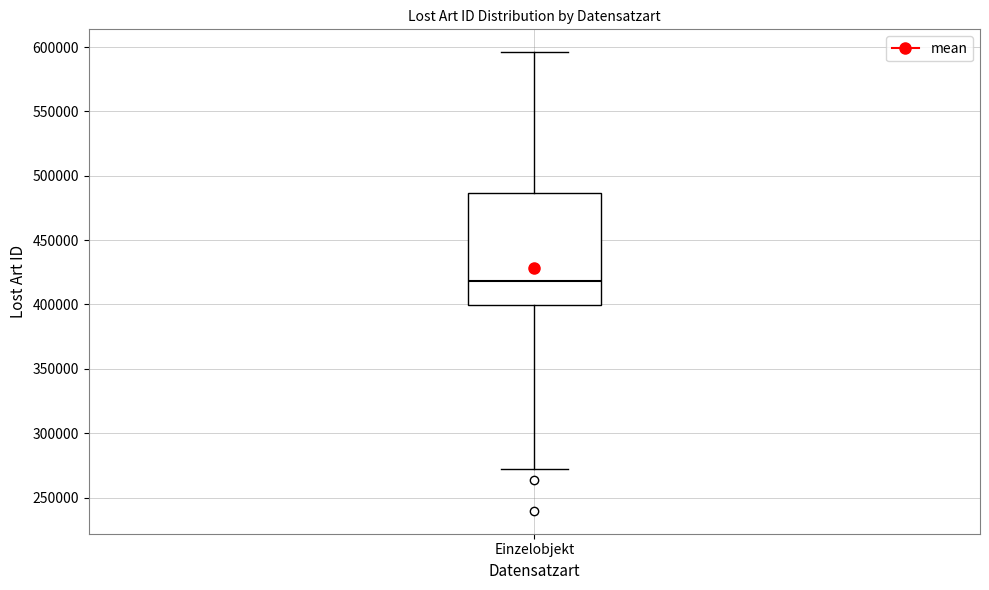

Transcribe this box plot: give where the median line is, the range the box spans, and where the two whiskers end, as read against the y-axis. The values are not printed on the chart, so give them approximately, as read against the axis.

median 420000, box 400000 to 485000, whiskers 270000 to 595000